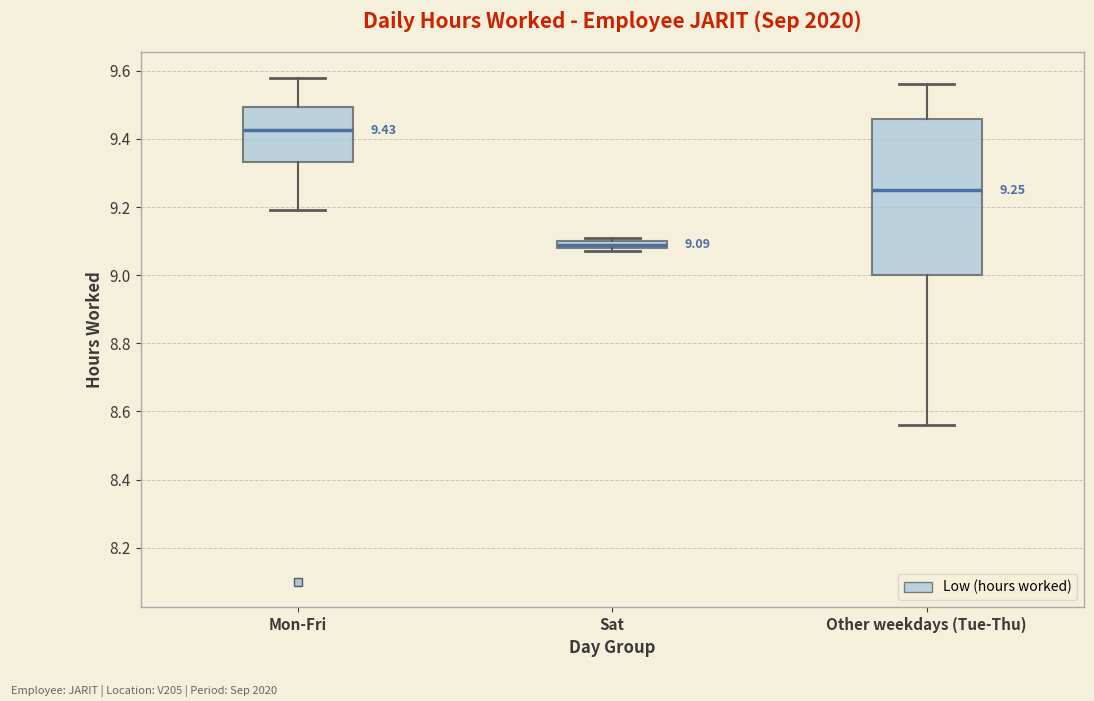

Comparing the boxes themselves (not the whiskers), which one is the tallest?

Other weekdays (Tue-Thu)